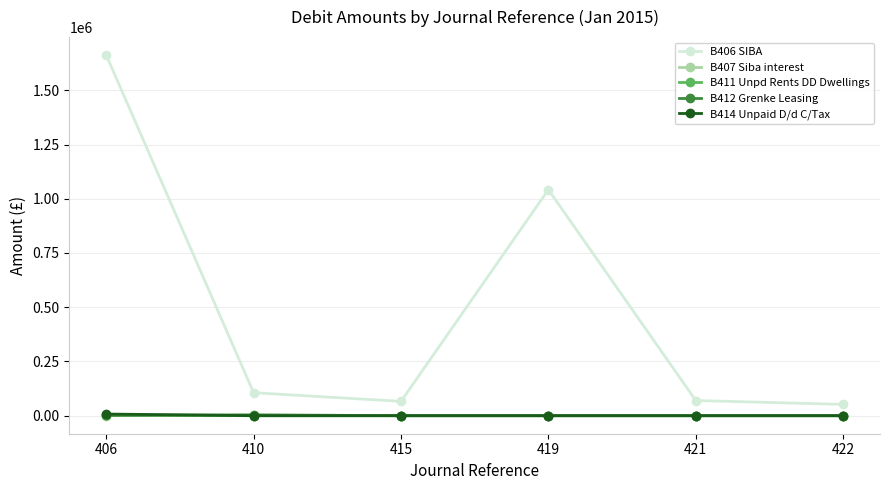

What are all the series names shown in the legend?

B406 SIBA, B407 Siba interest, B411 Unpd Rents DD Dwellings, B412 Grenke Leasing, B414 Unpaid D/d C/Tax